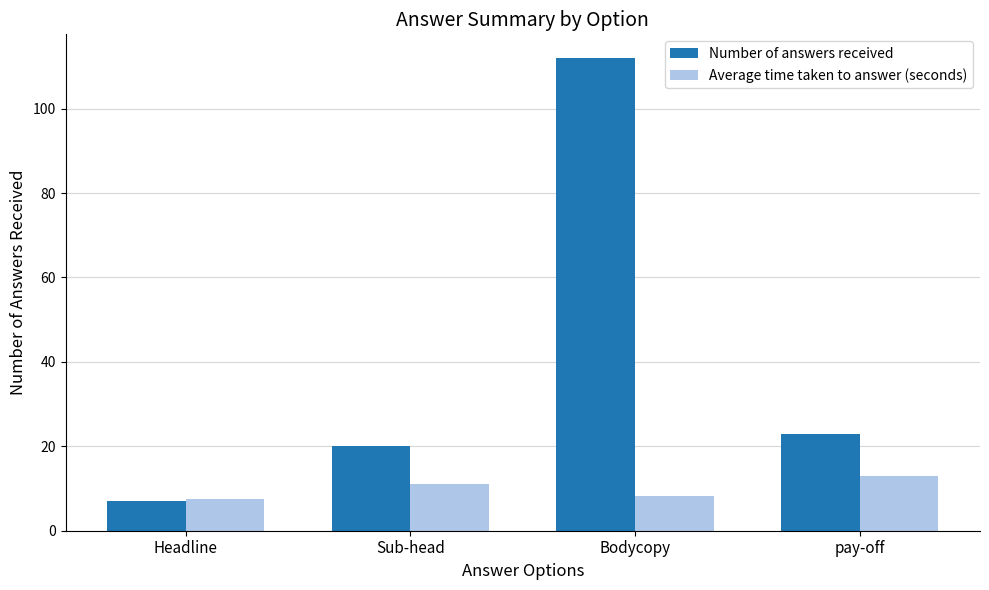

Are the bars horizontal?

No